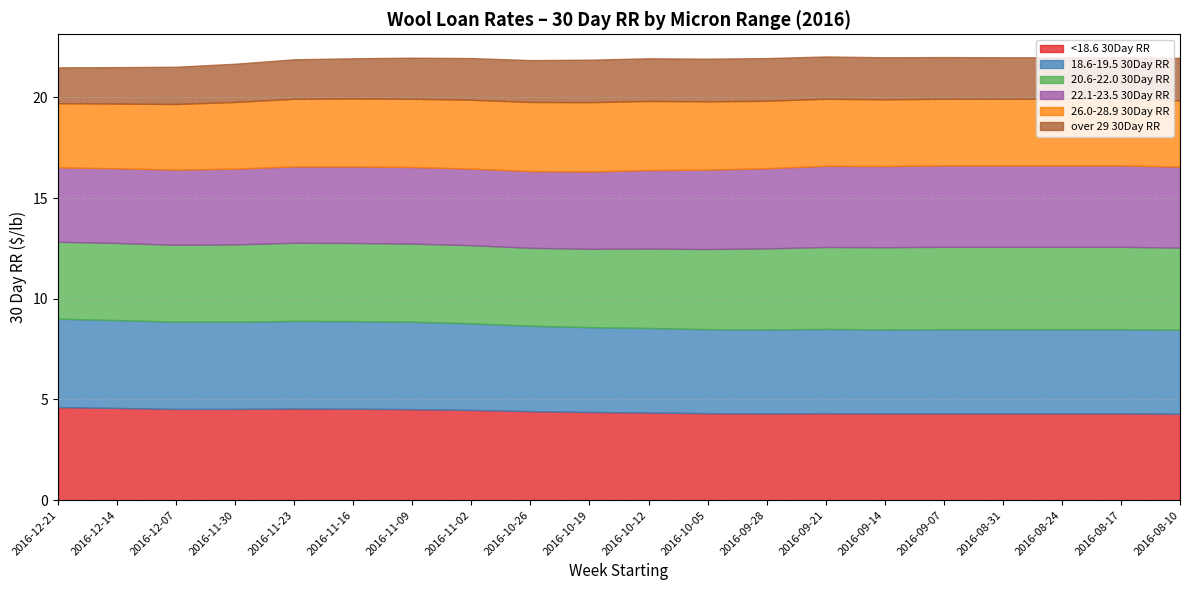

True or false: over 29 30Day RR and <18.6 30Day RR cross at least once.

False